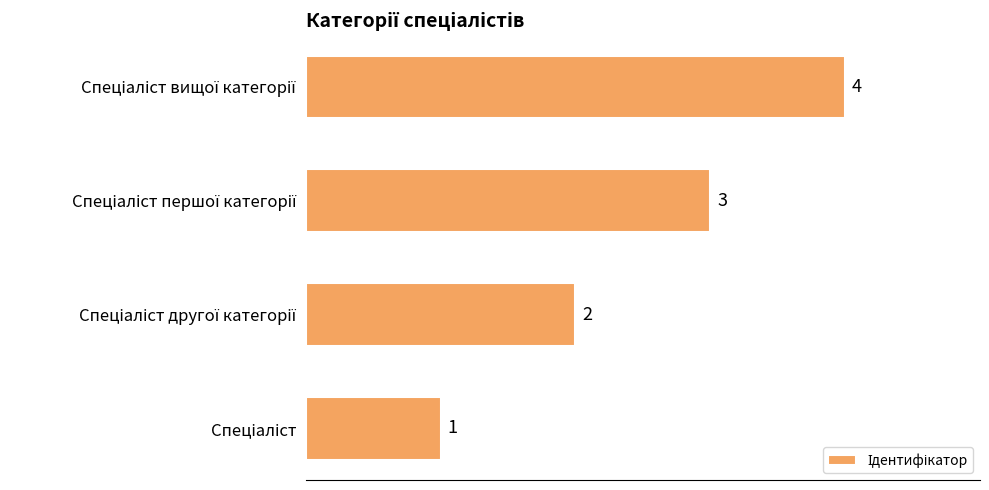

What is the greatest value displayed?

4